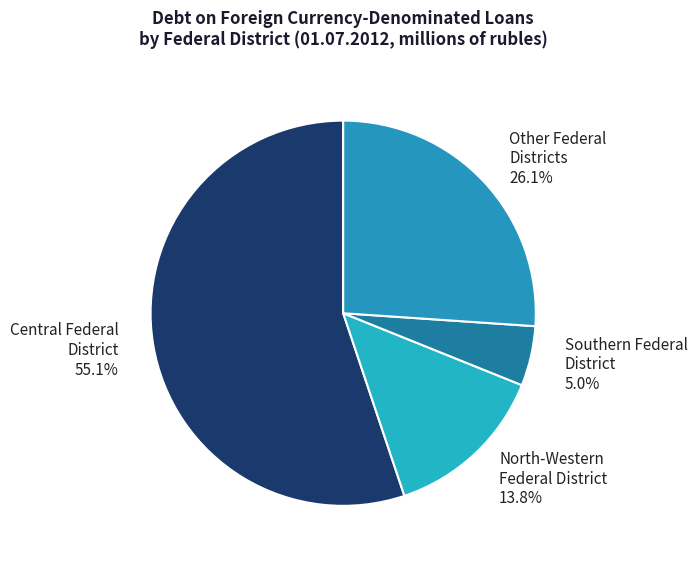

Rank the categories by value from lowest to highest.

Southern Federal District 5.0%, North-Western Federal District 13.8%, Other Federal Districts 26.1%, Central Federal District 55.1%